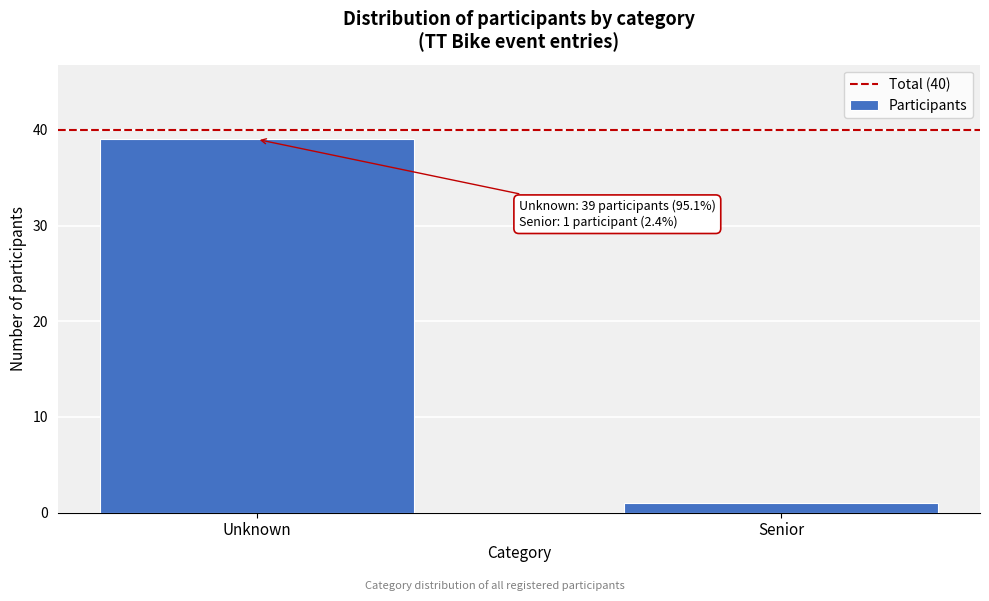

Reading left to right, what are all the values shown in this chart?

Unknown=39	Senior=1